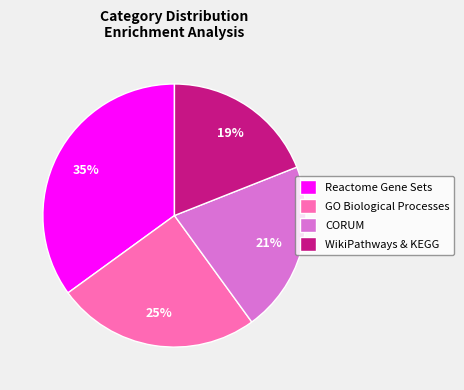

To the nearest percent, what portion does WikiPathways & KEGG represent?

19%